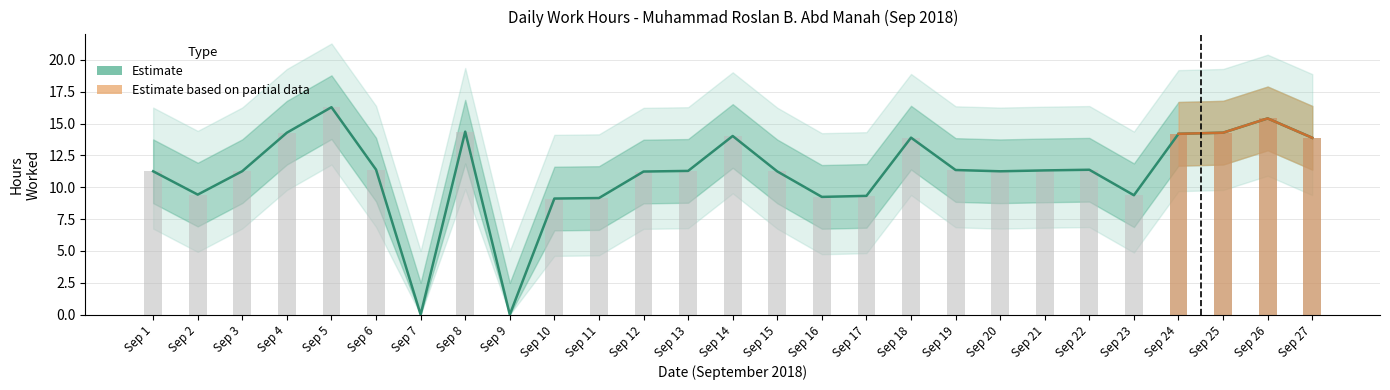

How many values are below 11?

8